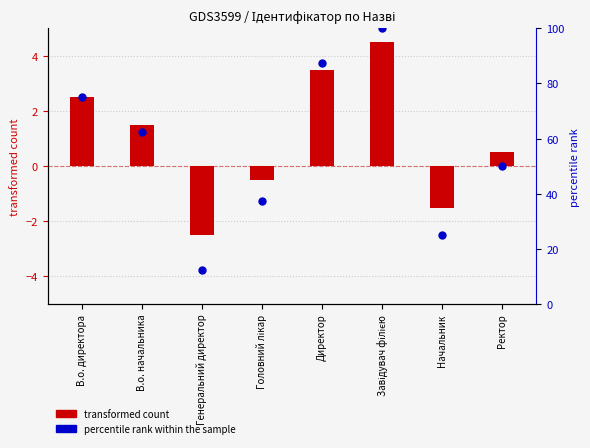

Which series has the largest total across all categories?

percentile rank within the sample